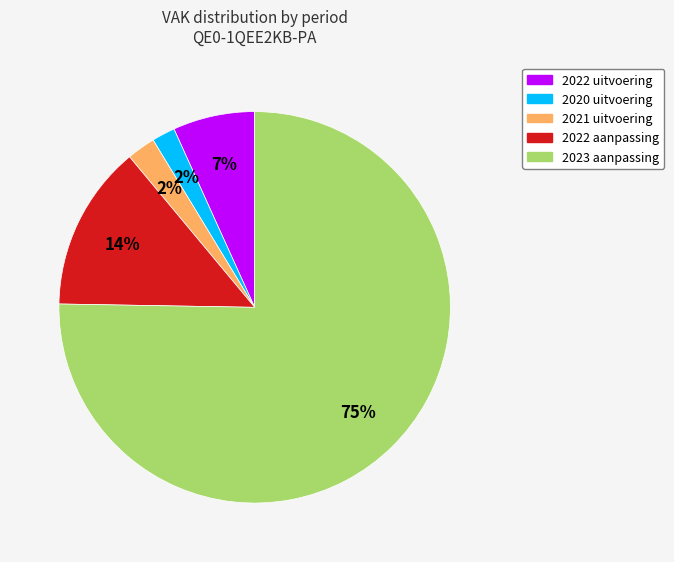

True or false: 2023 aanpassing accounts for 83% of the total.

False